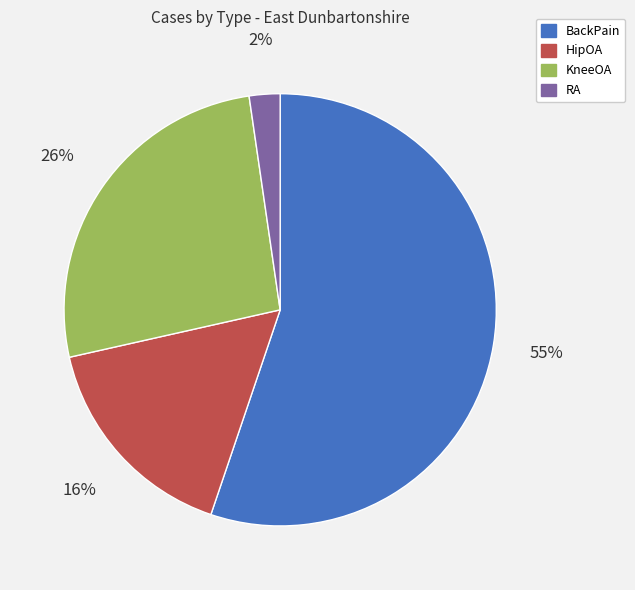

What is the largest slice in the pie chart?

BackPain